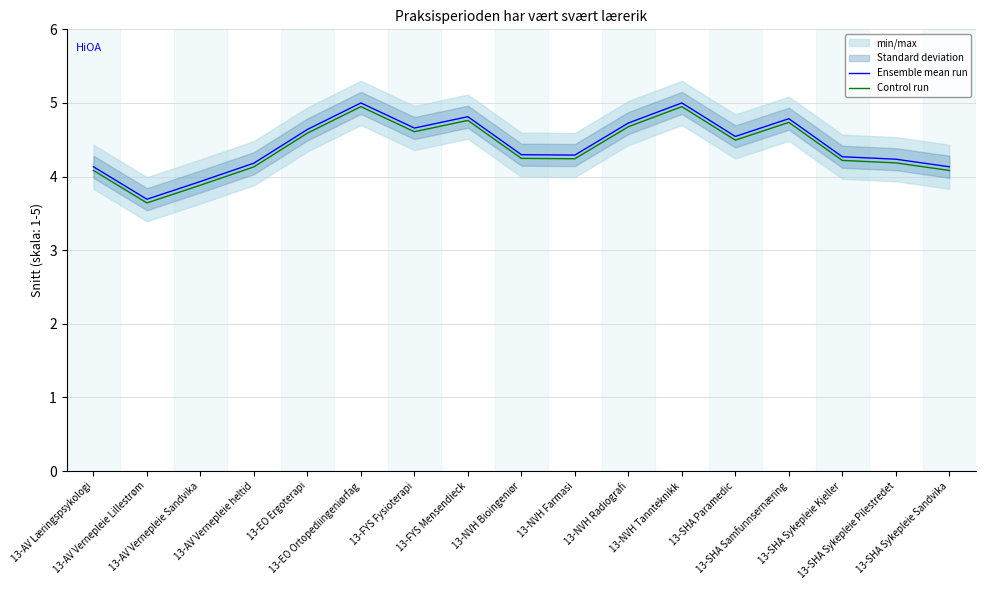

Reading left to right, extract all data points from this chart.

Ensemble mean run: 4.1	3.7	3.9	4.2	4.6	5.0	4.7	4.8	4.3	4.3	4.7	5.0	4.5	4.8	4.3	4.2	4.1
Control run: 4.1	3.6	3.9	4.1	4.6	5.0	4.6	4.8	4.2	4.2	4.7	5.0	4.5	4.7	4.2	4.2	4.1